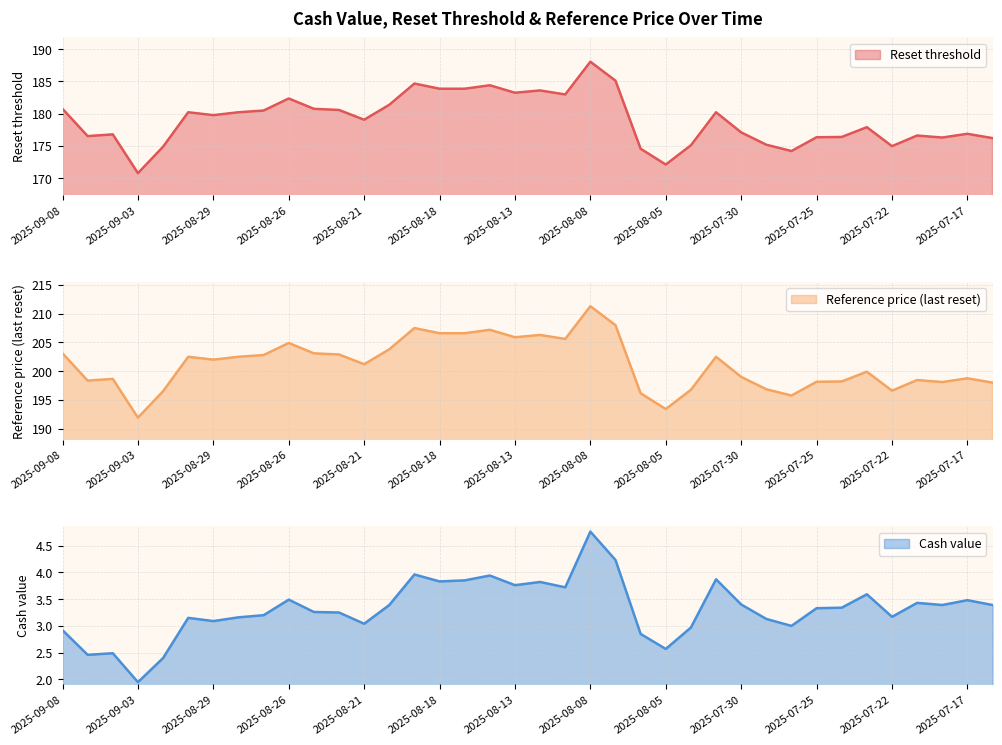

Does the chart have visible grid lines?

Yes